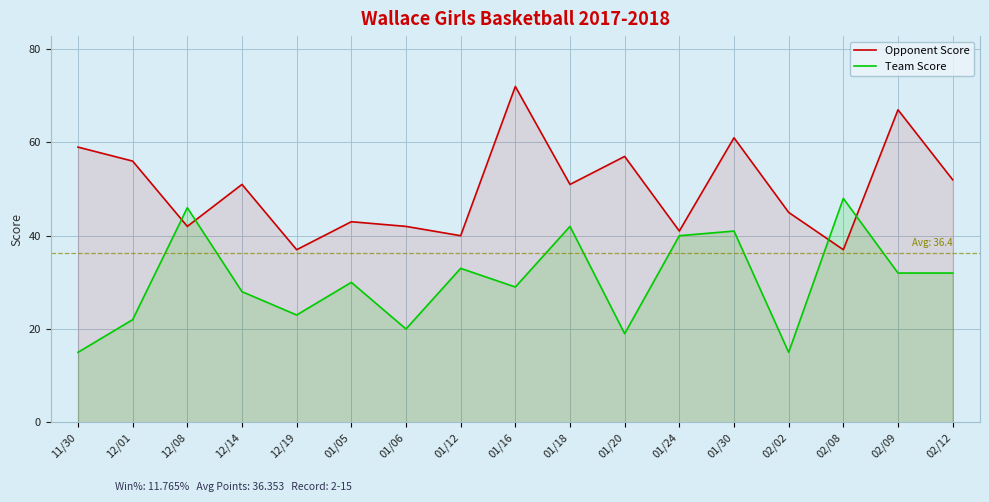

Which has a higher value, 12/01 or 01/16?

01/16